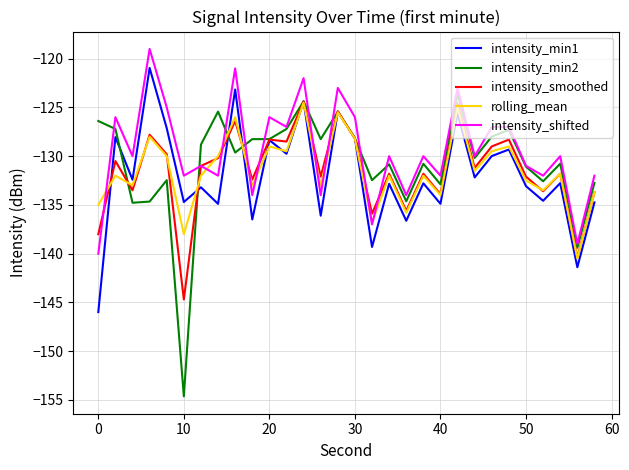

What is the sum of all rolling_mean values?

-3944.3